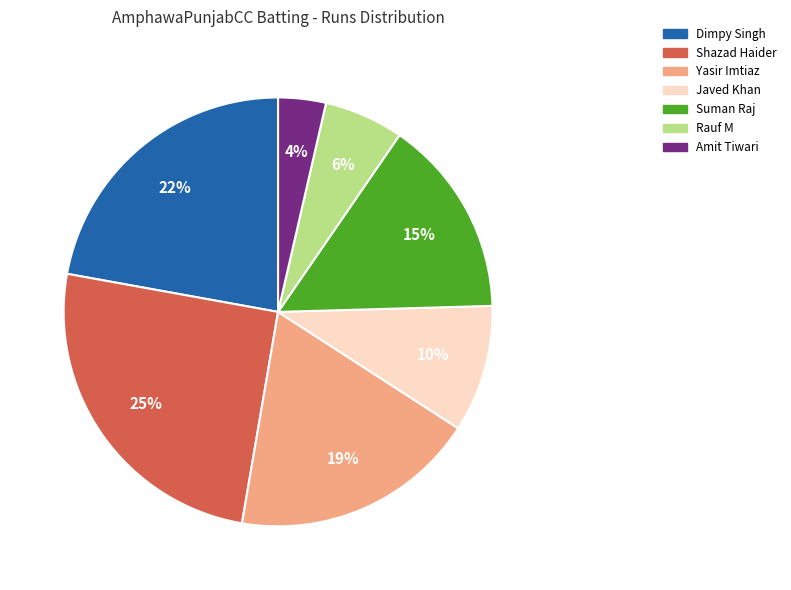

What is the ratio of the value at Shazad Haider to the value at Dimpy Singh?

1.1